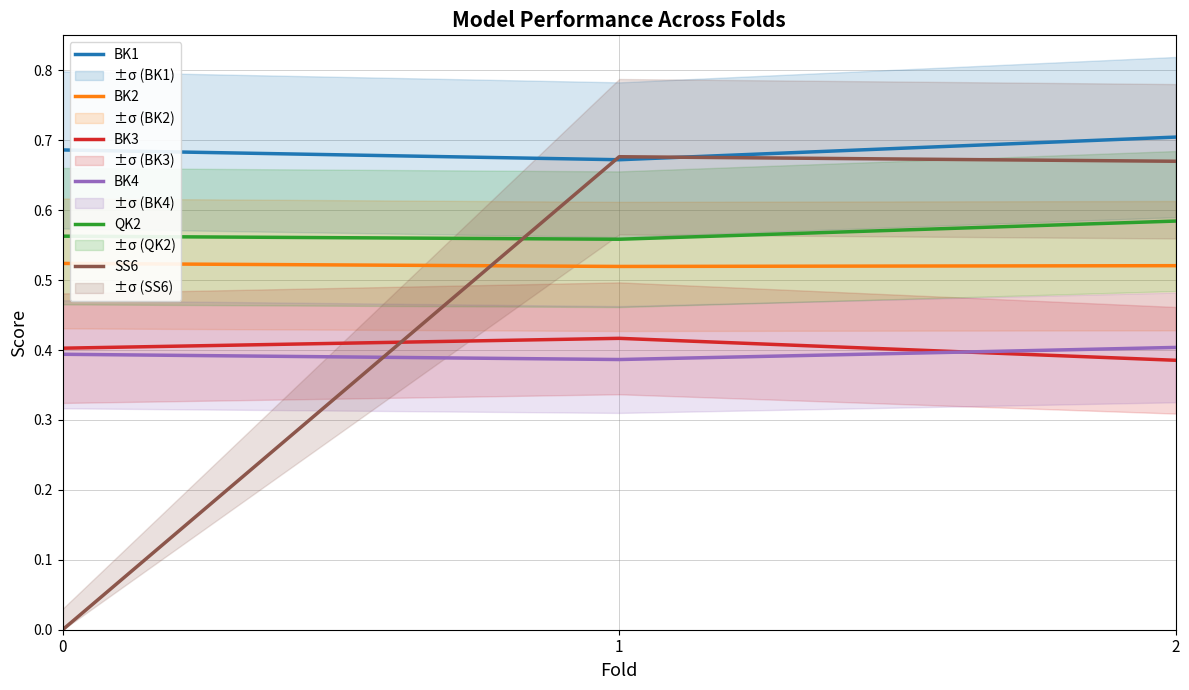

What are all the series names shown in the legend?

BK1, BK2, BK3, BK4, QK2, SS6